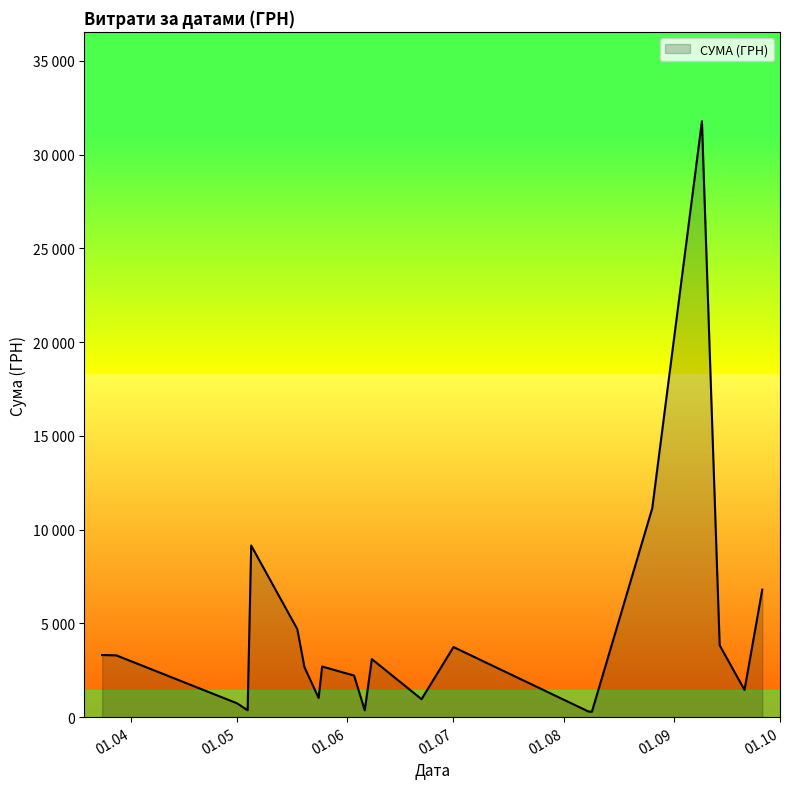

Is this an area chart (filled region under the line)?

Yes